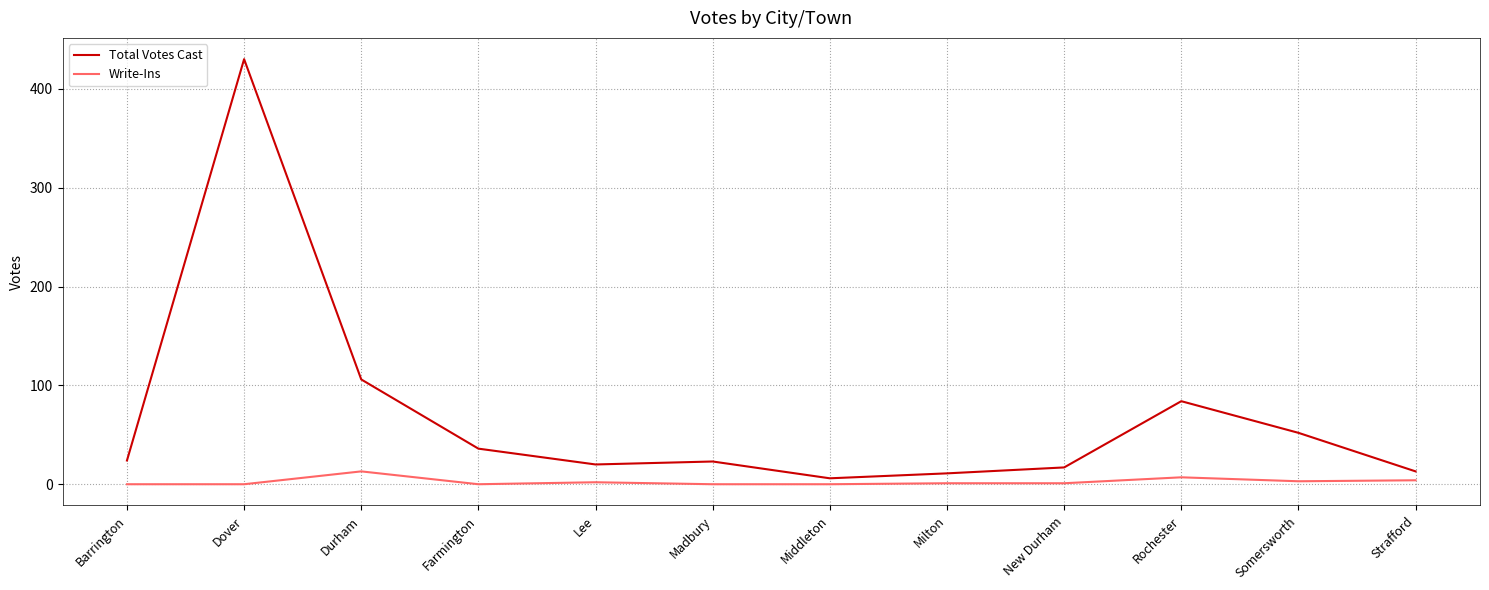

The Write-Ins series shows 0 at Middleton. True or false?

True